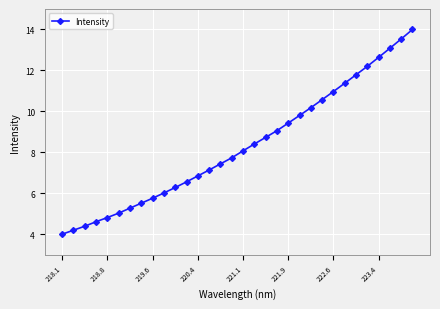

True or false: the data has more than 0 interior local peaks.

False